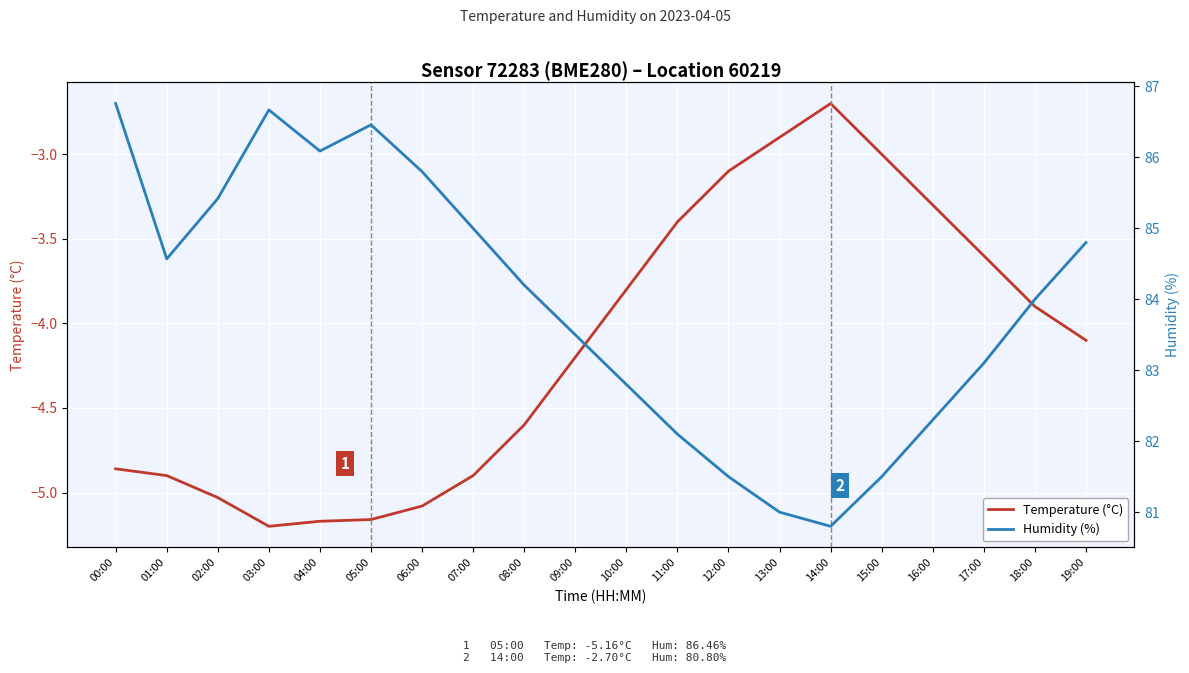

Is it true that Temperature (°C) equals -7.1 at 08:00?

False